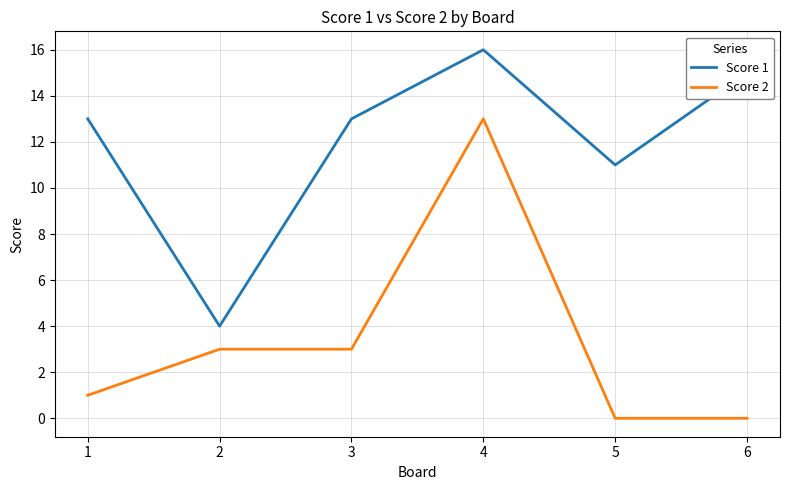

How many values in the Score 2 series are below 3?

3